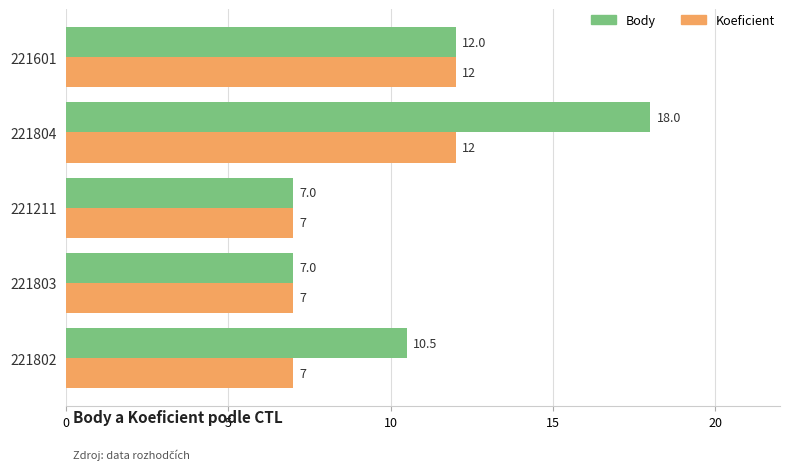

List the series in order of their peak value, highest first.

Body, Koeficient